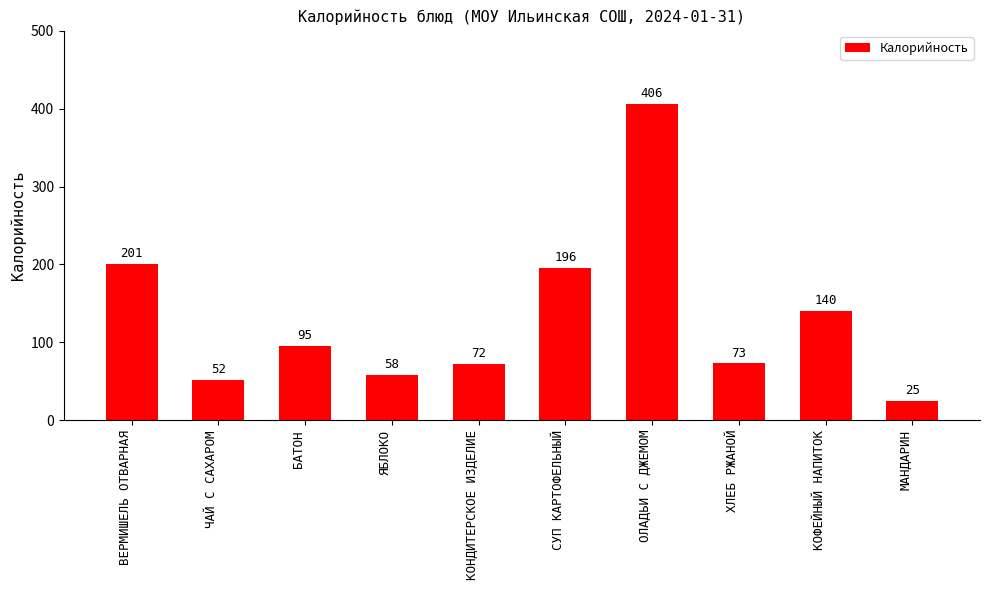

What is the difference between the maximum and minimum values?

381